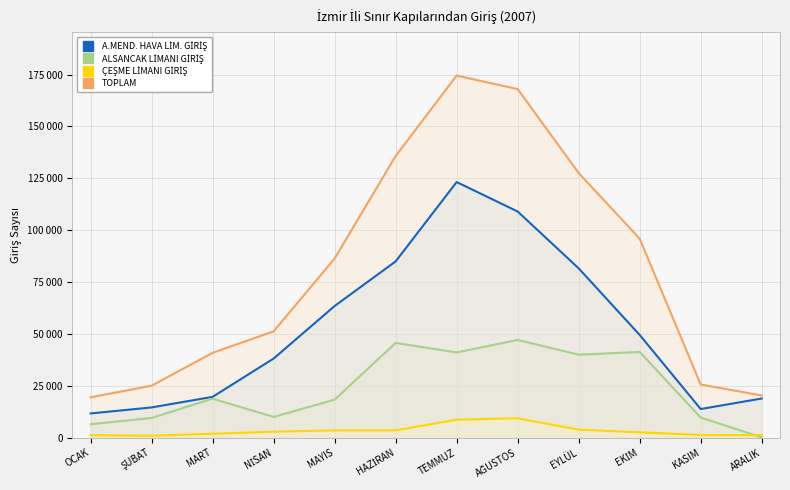

At which category is the sum across all series the highest?

TEMMUZ